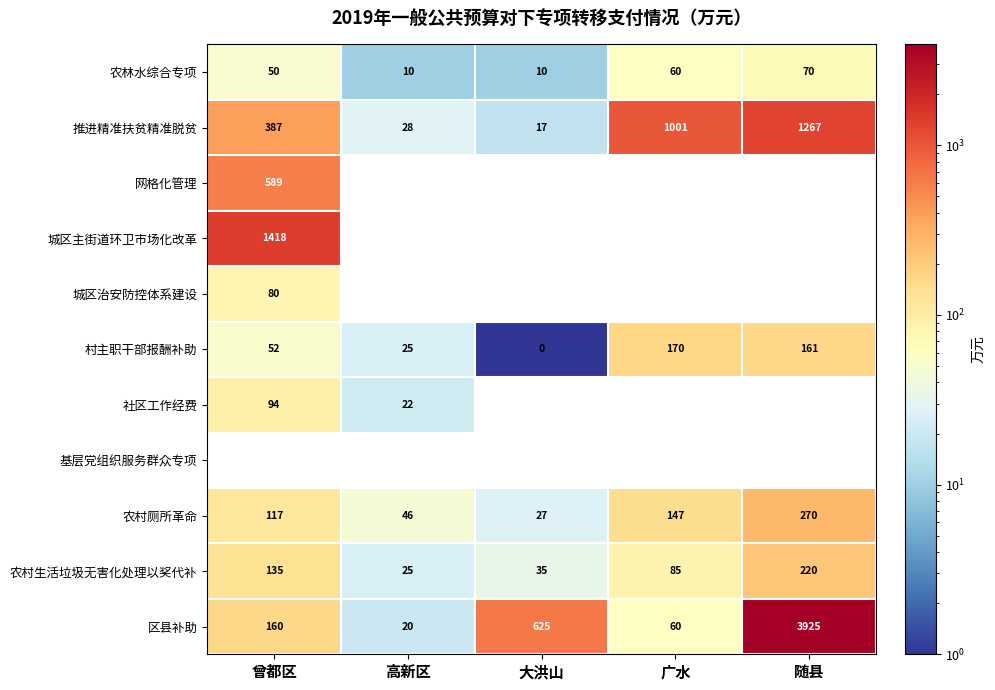

At which label is 农村厕所革命 closest to 148?

广水